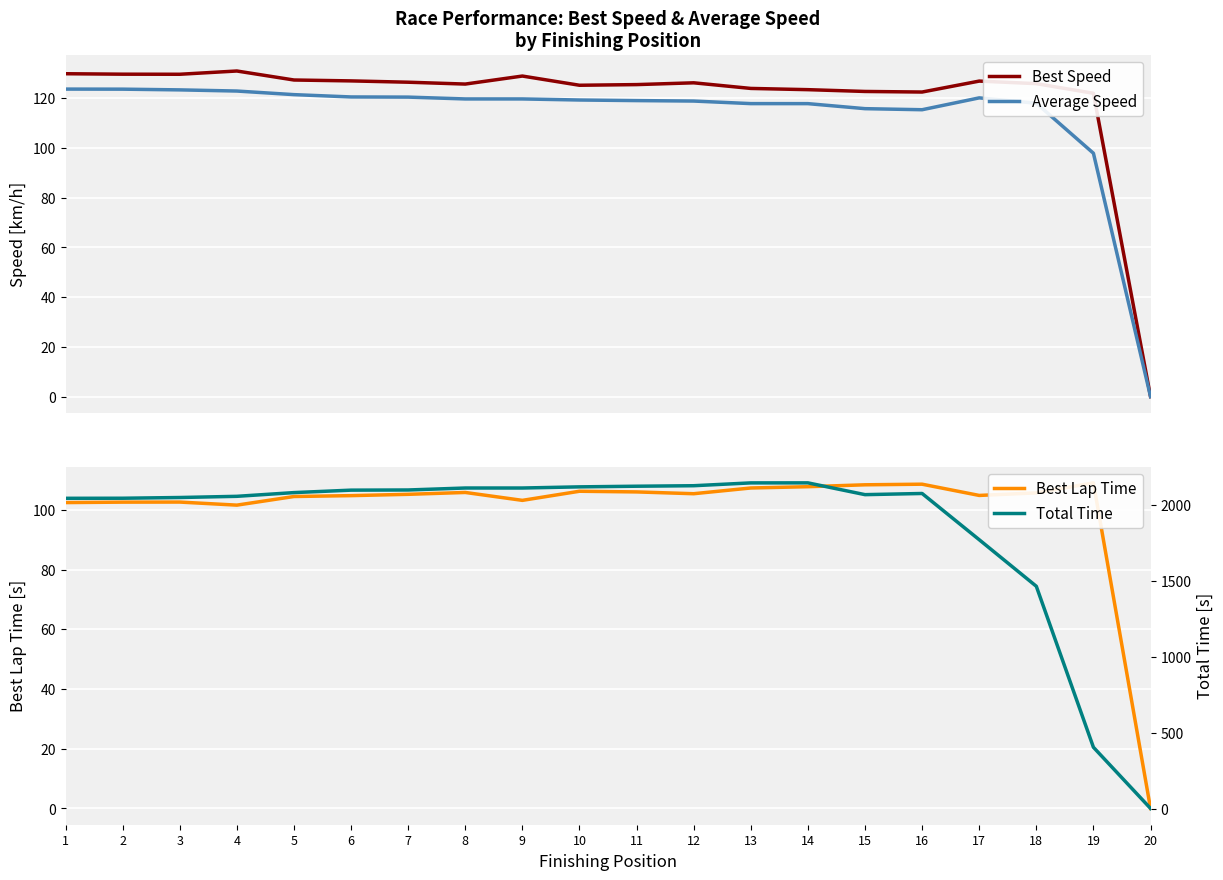

How many values in the Best Lap Time series are below 105?

9